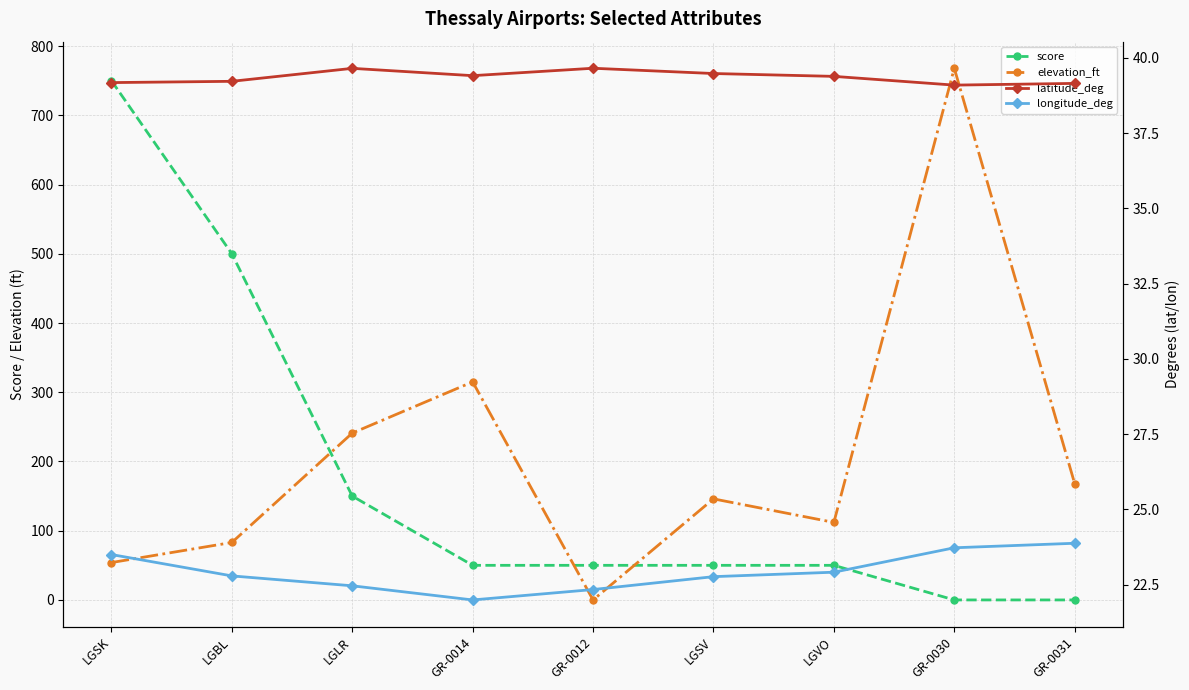

What are all the series names shown in the legend?

score, elevation_ft, latitude_deg, longitude_deg